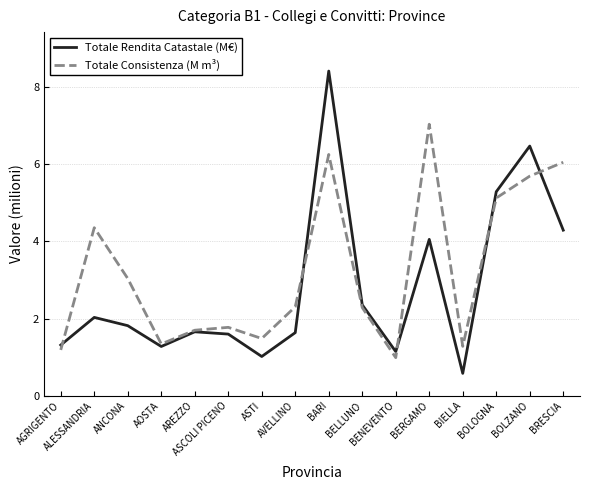

What is the total value across all series at BOLOGNA?

10.4